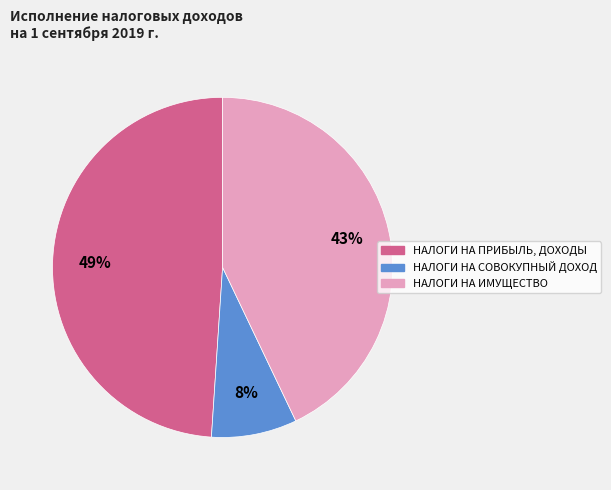

To the nearest percent, what percentage of the pie is НАЛОГИ НА СОВОКУПНЫЙ ДОХОД?

8%